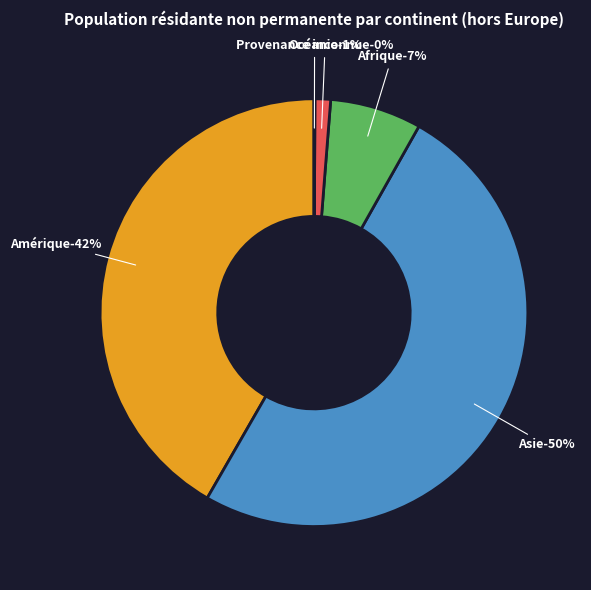

Is the sum of Amérique and Océanie greater than half?

No